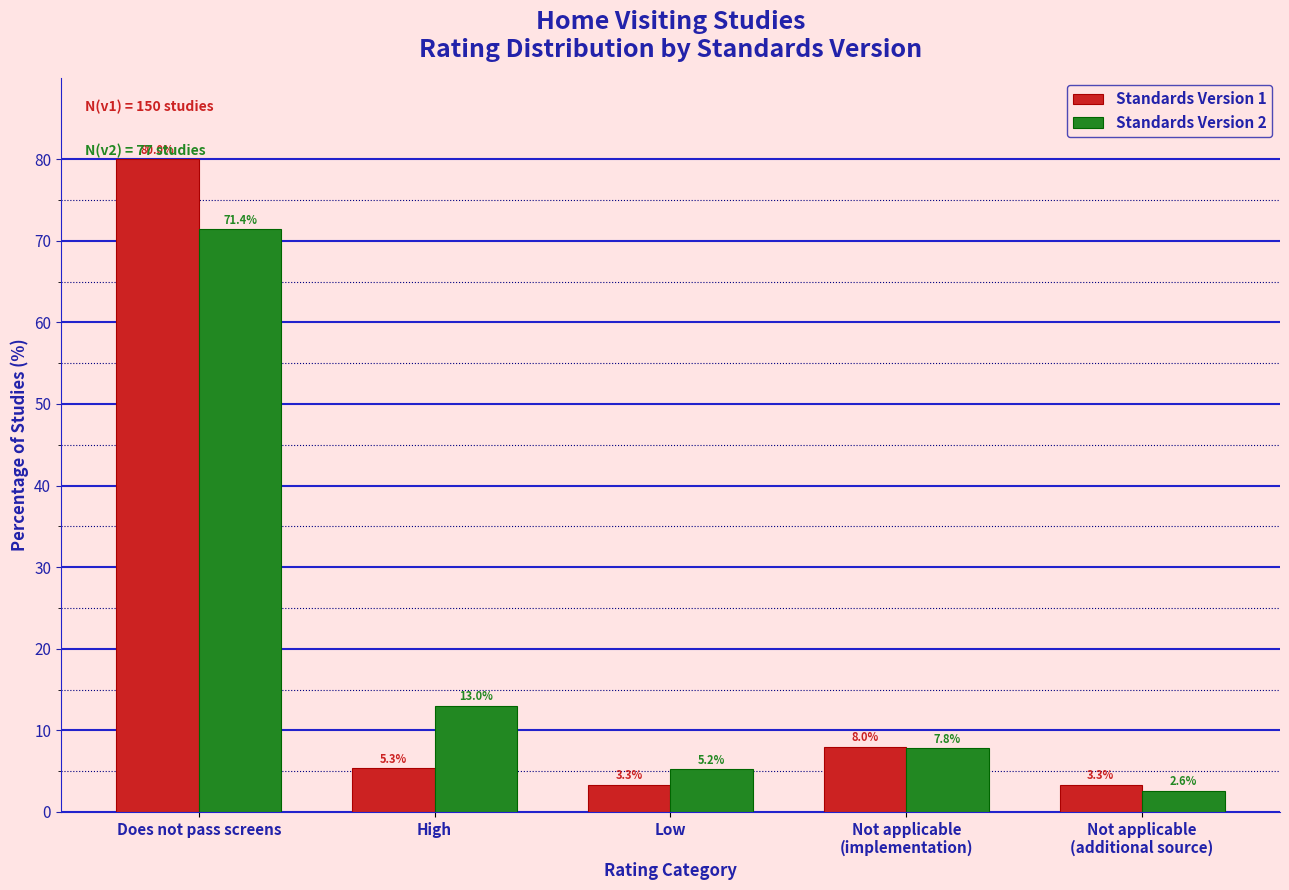

Reading right to left, what are all the values shown in this chart?

Standards Version 1: 3.3	8.0	3.3	5.3	80.0
Standards Version 2: 2.6	7.8	5.2	13.0	71.4